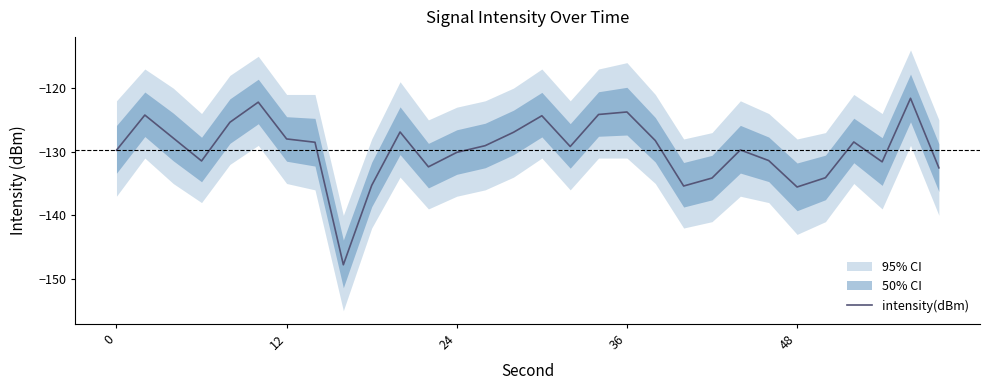

What is the lowest value of the intensity(dBm) series?

-147.8